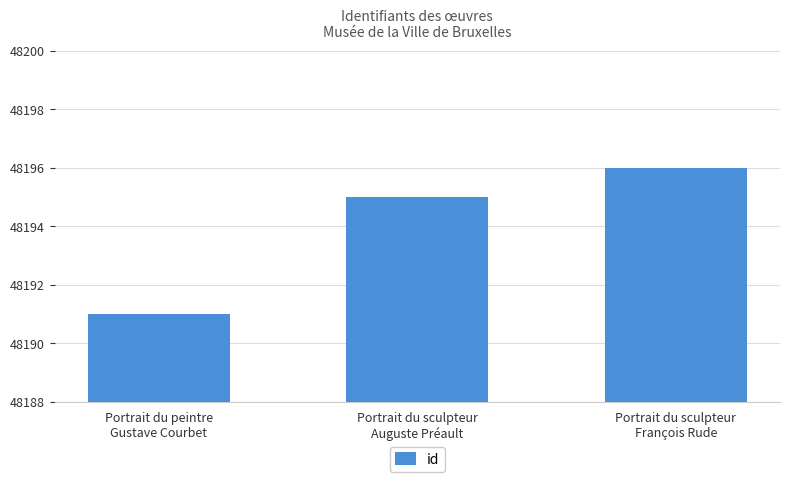

Reading left to right, what are all the values shown in this chart?

48191	48195	48196